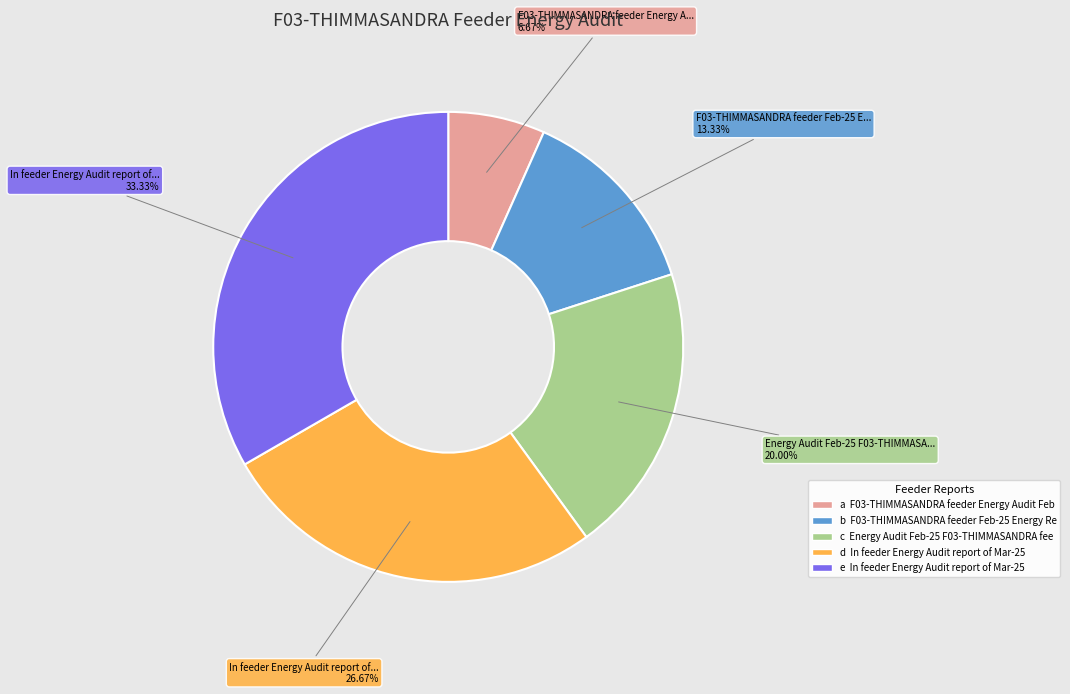

Does any single category account for the majority?

No